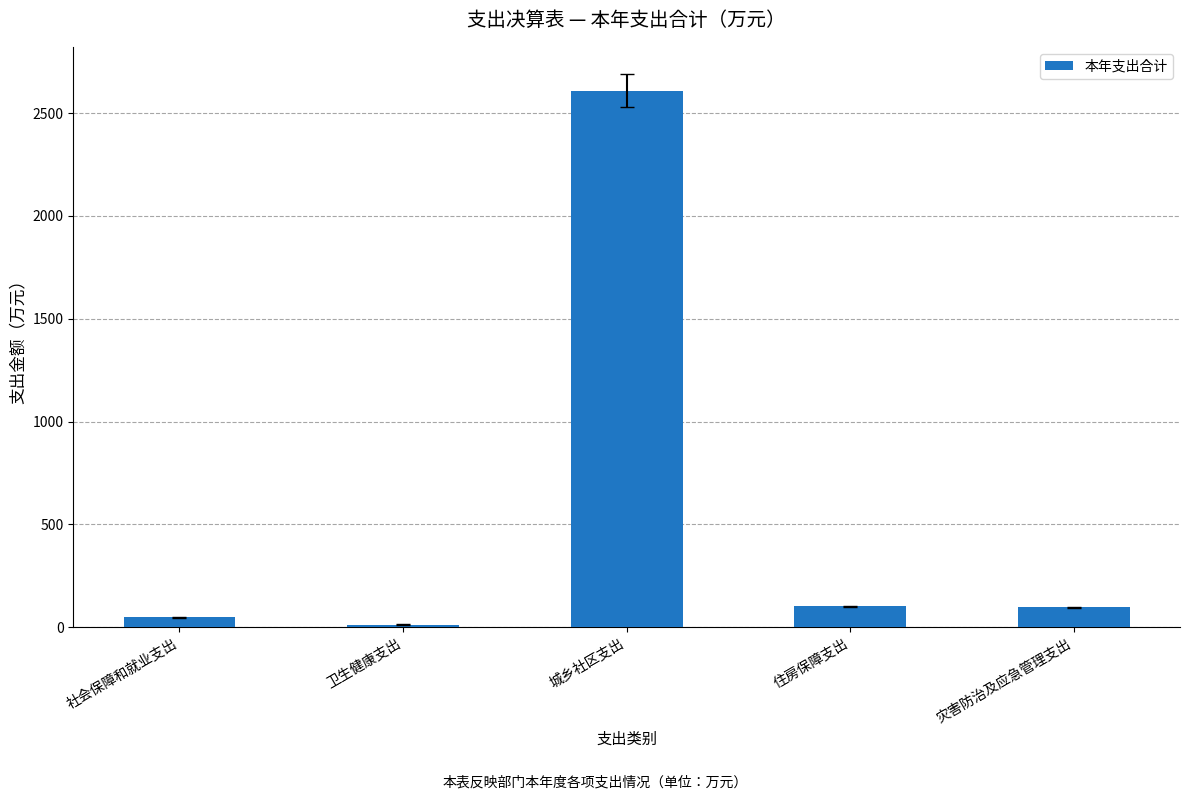

What value does the data have at 住房保障支出?

102.4